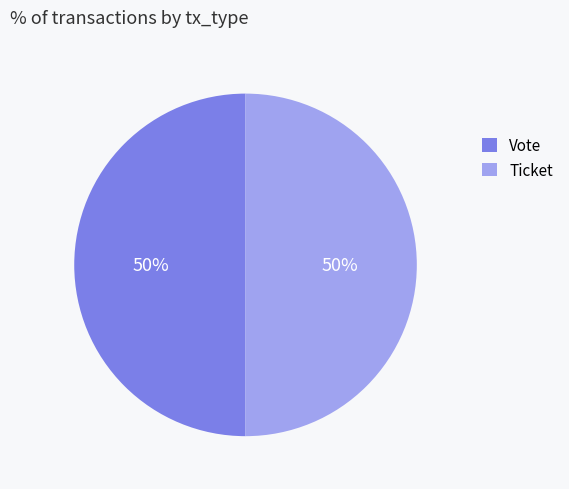

Approximately how many times larger is the value at Vote compared to Ticket?

1.0